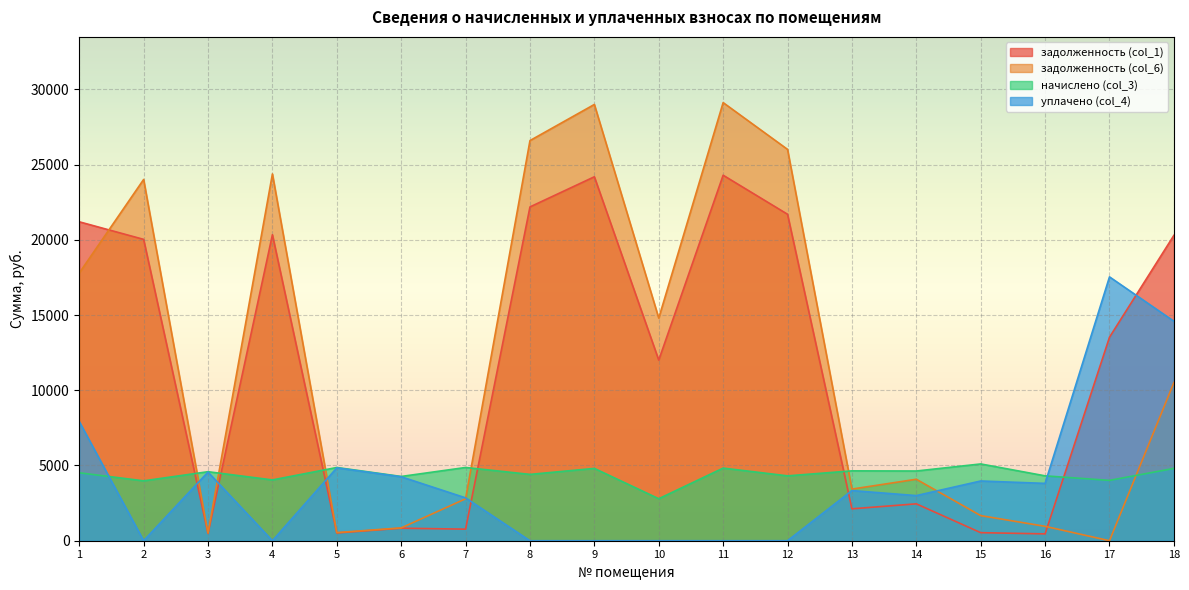

How many values in the уплачено (col_4) series are below 3333?

9